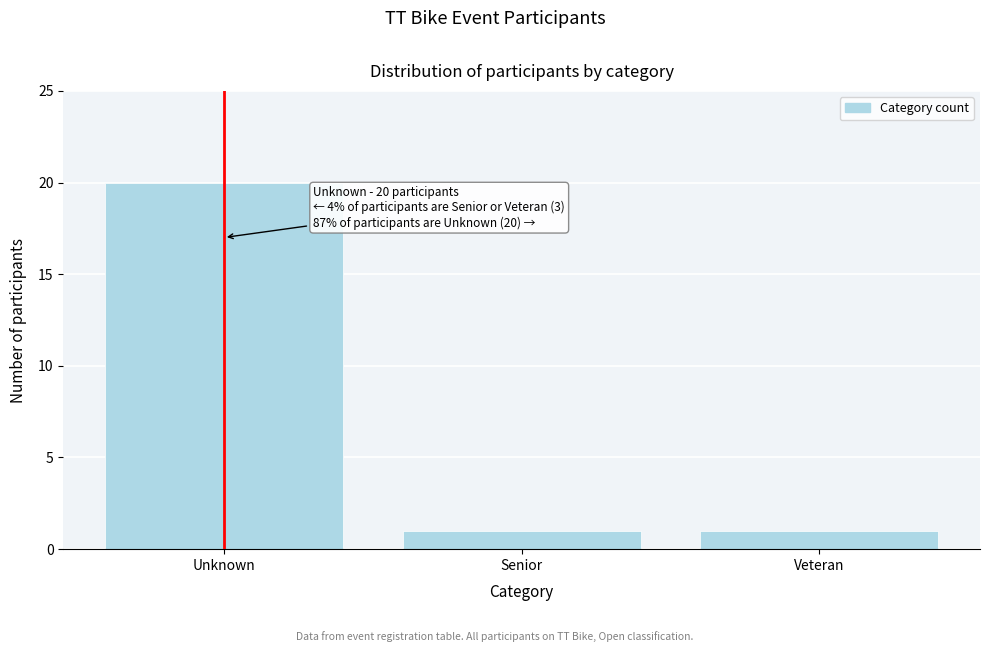

Reading left to right, list all the values displayed in this chart.

20	1	1